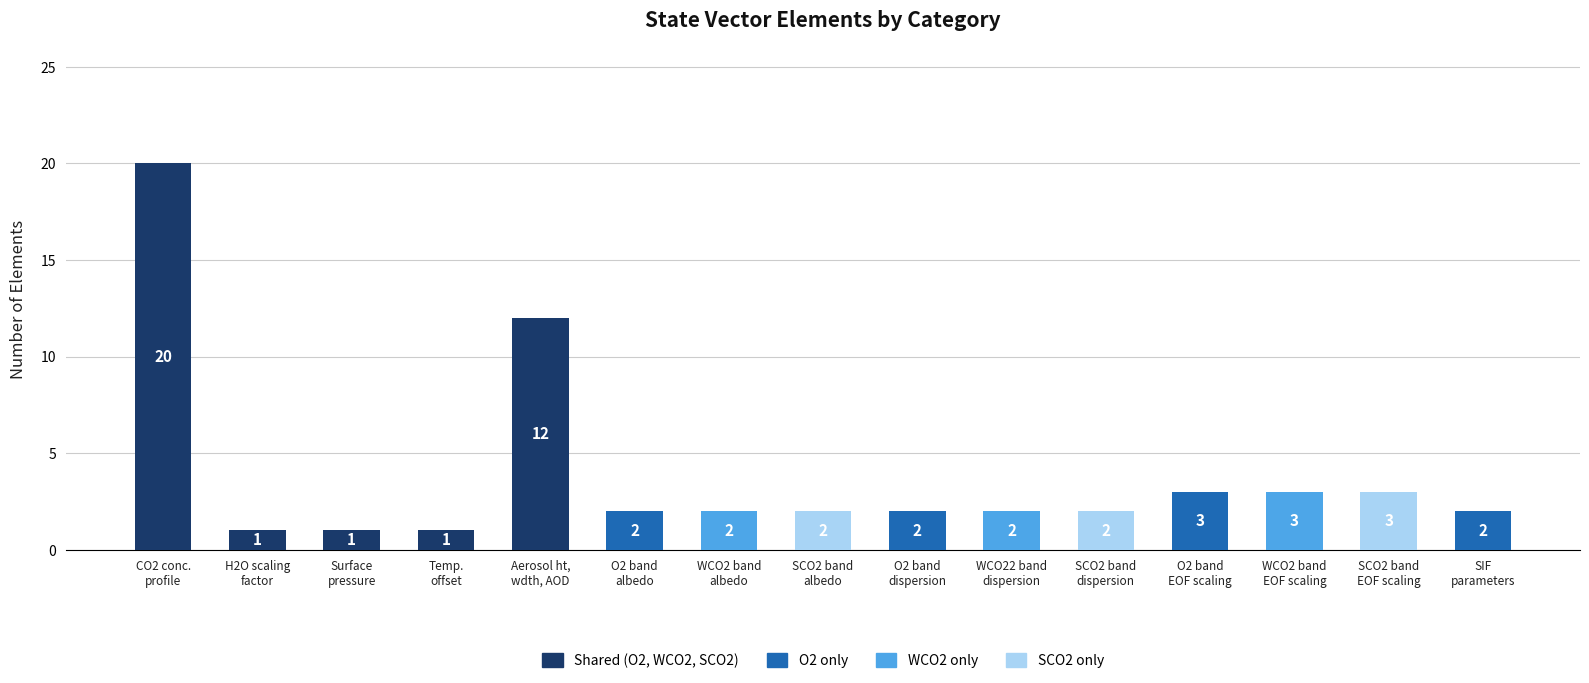

The value at SCO2 band
albedo is 2. True or false?

True